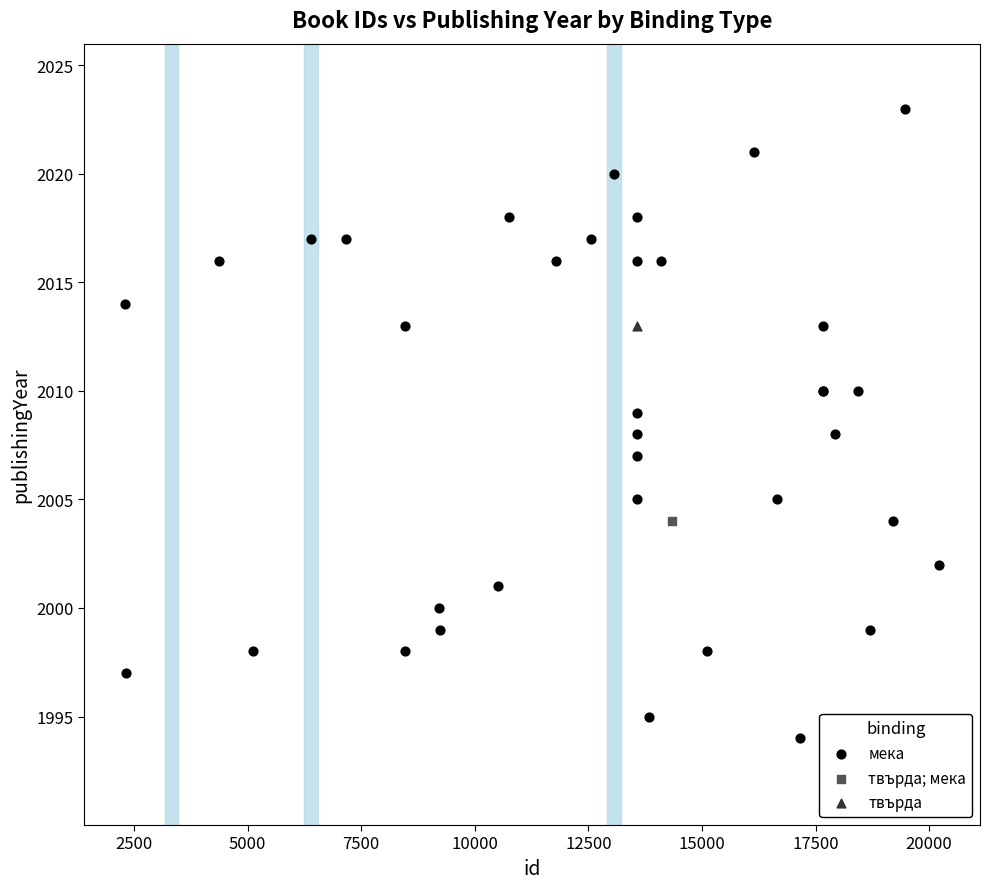

What are all the series names shown in the legend?

мека, твърда; мека, твърда